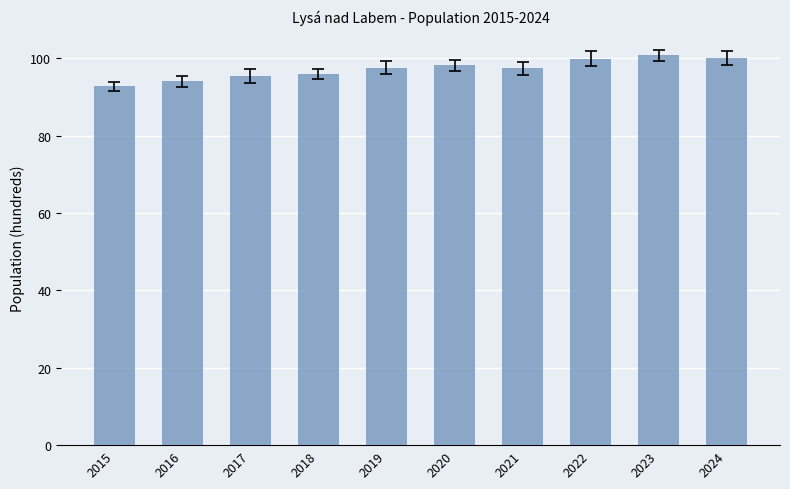

What is the change in value from 2016 to 2020?

+4.2